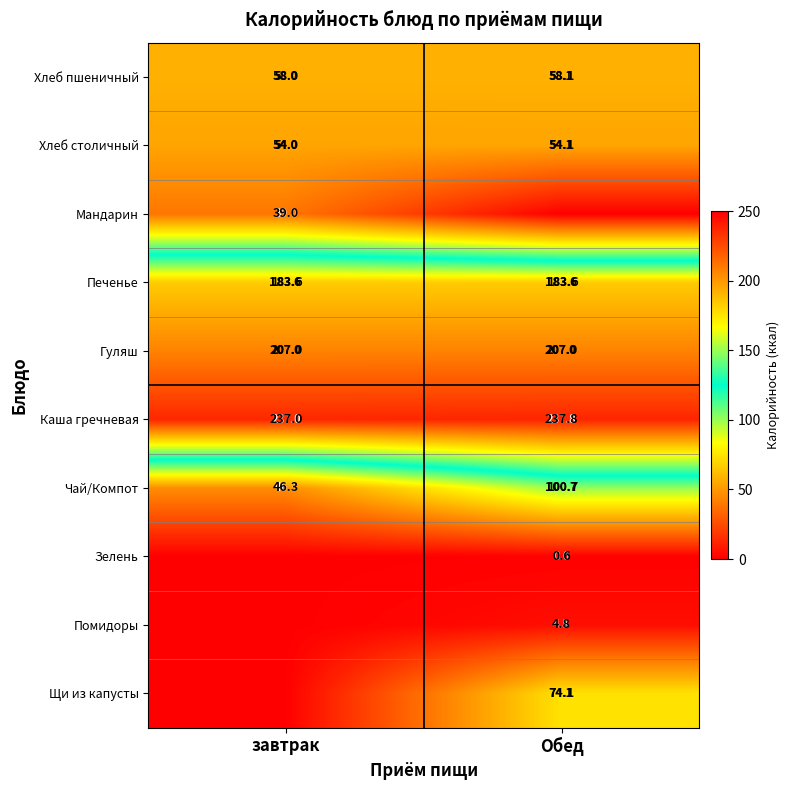

What is the sum of the Каша гречневая values at завтрак and Обед?

474.8